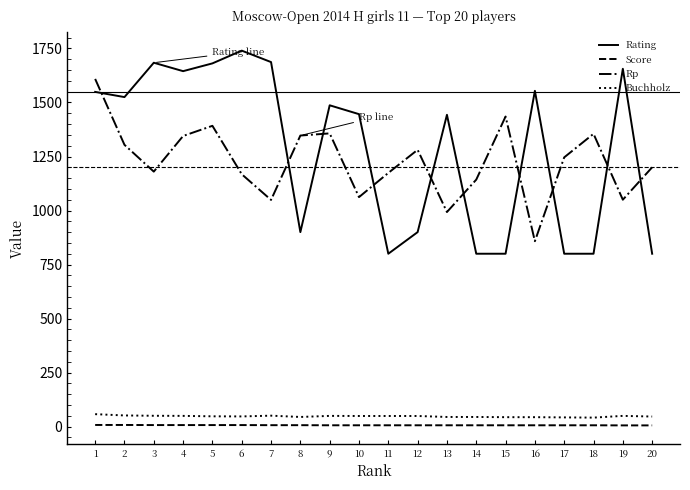

The value of Buchholz at 4 is 49.5. True or false?

True